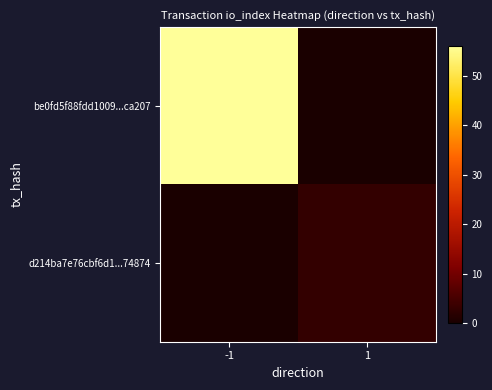

Between 1 and -1, which is larger?

-1